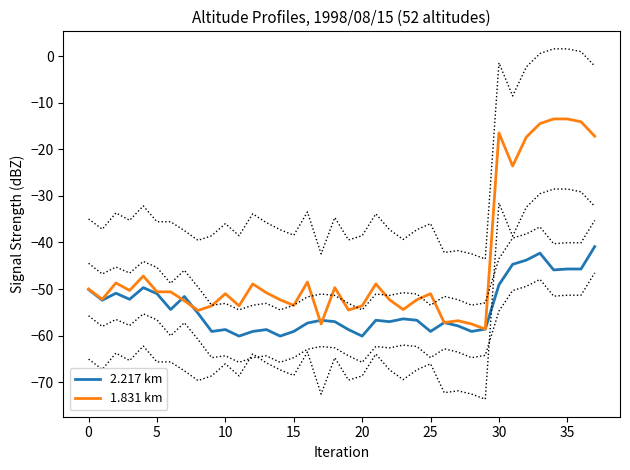

What is the highest value of the 1.831 km series?

-13.5